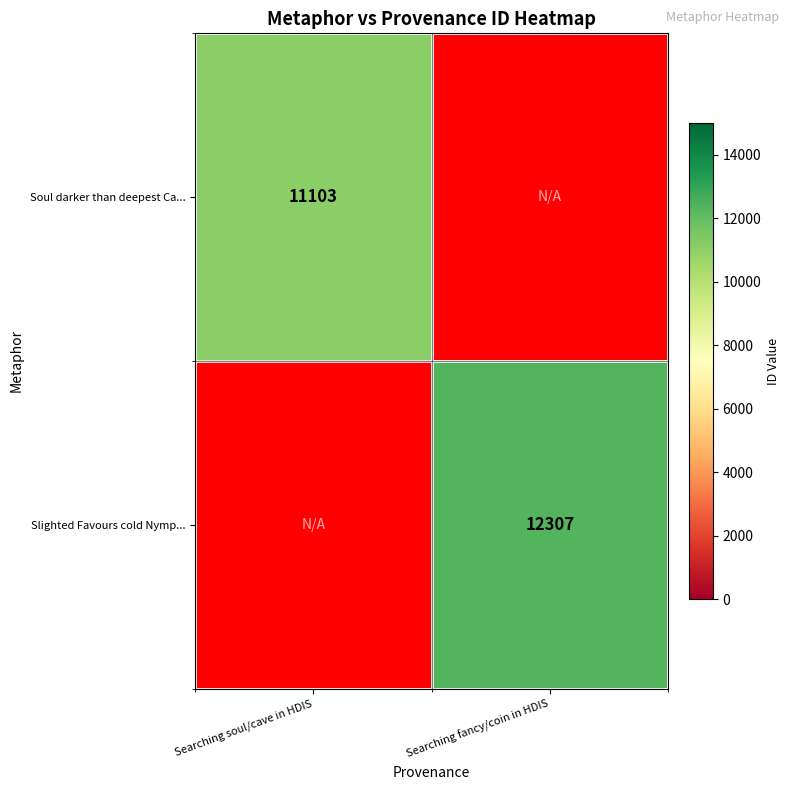

The value of Slighted Favours cold Nymp... at Searching fancy/coin in HDIS is 12307. True or false?

True